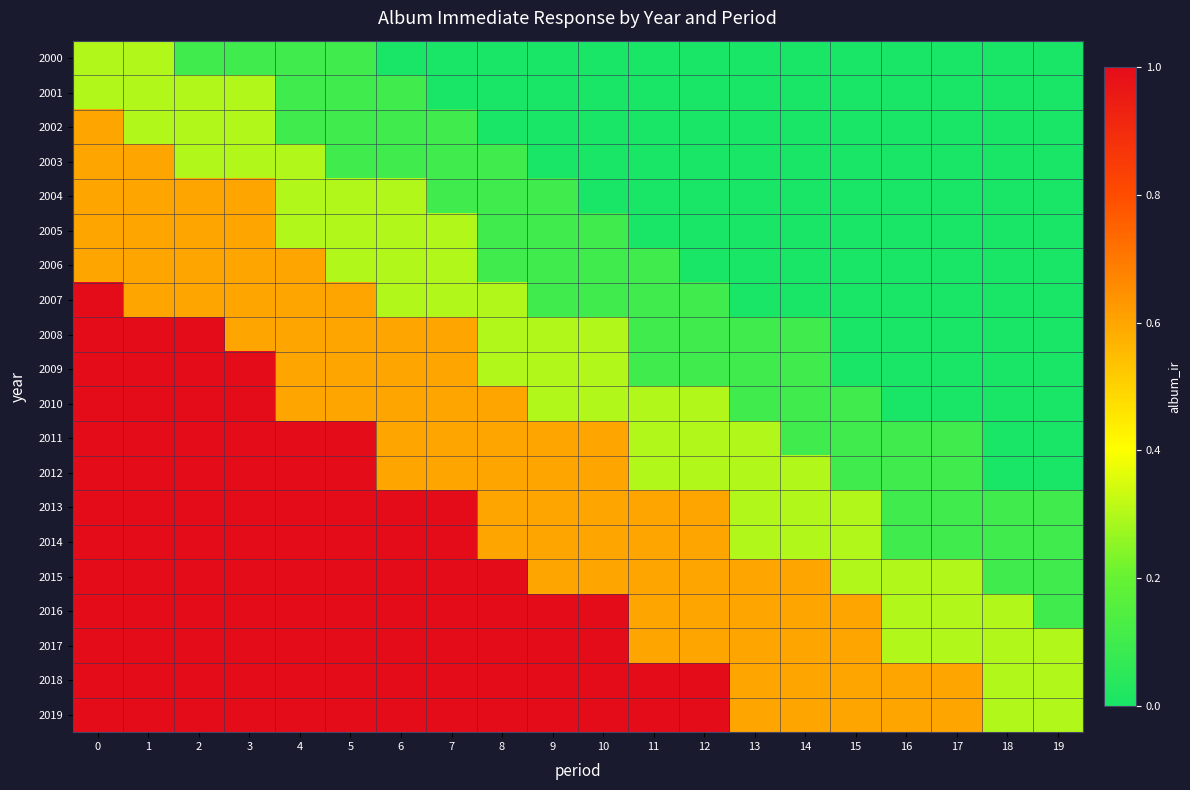

Count the number of data series in this chart.

20